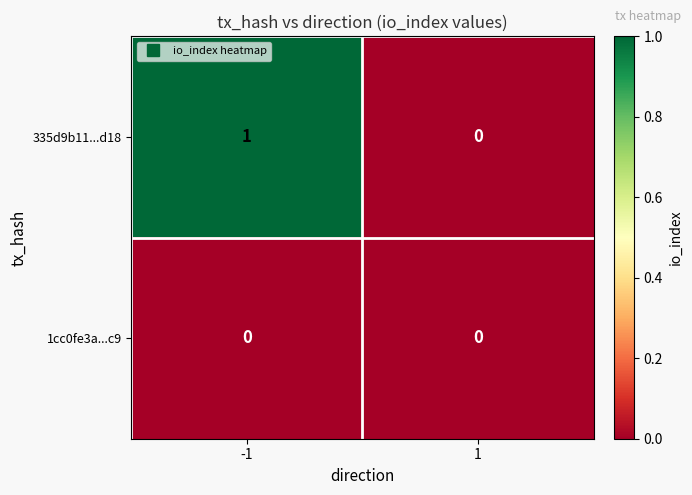

Which series has the largest total across all categories?

335d9b11...d18